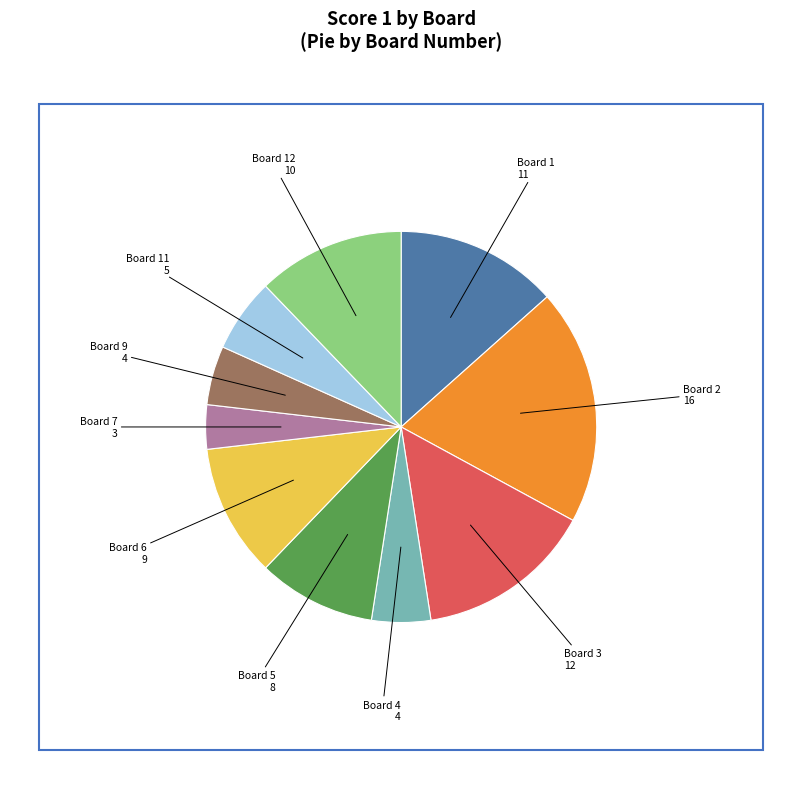

Approximately how many times larger is the value at Board 7 compared to Board 5?

0.4